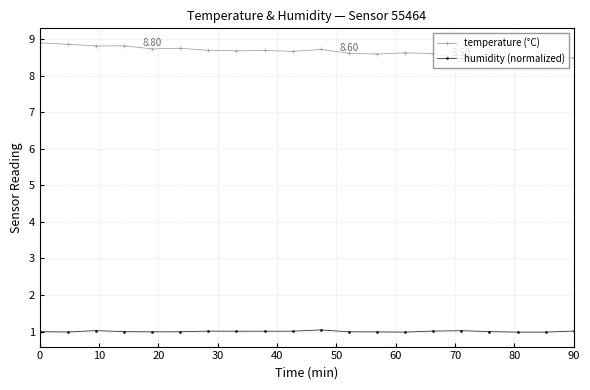

Rank the series by their average value, from lowest to highest.

humidity (normalized), temperature (°C)